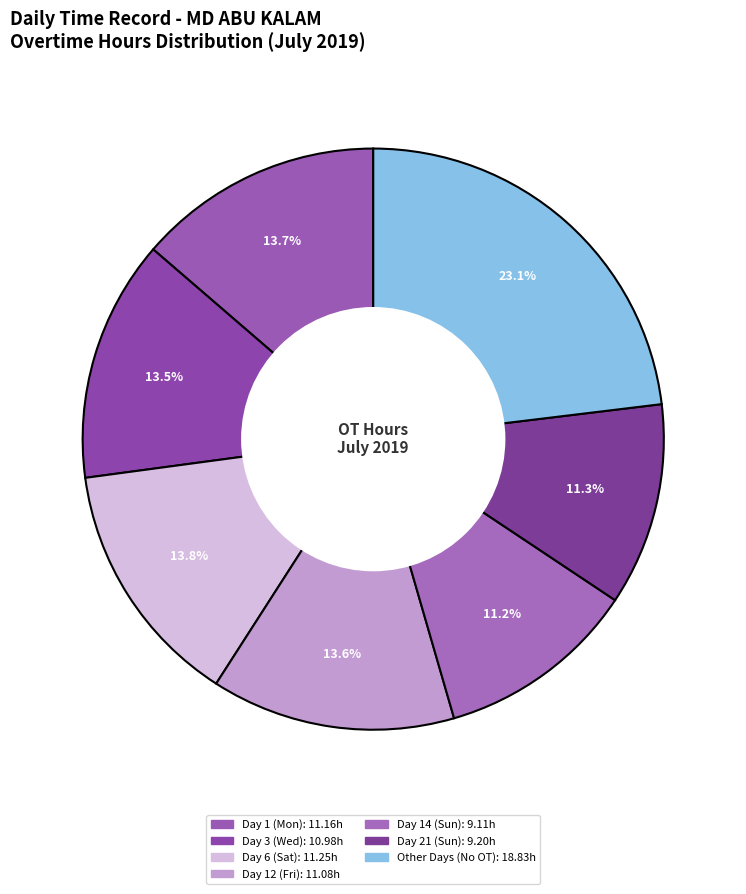

Count the number of slices in the pie.

7